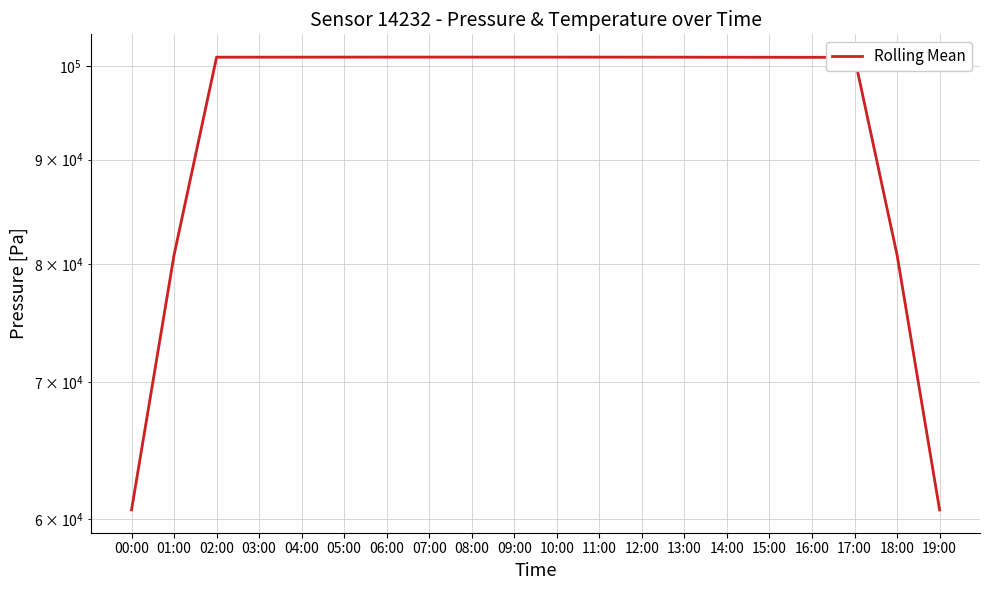

The chart shows a value of 101029.6 at 07:00. True or false?

True